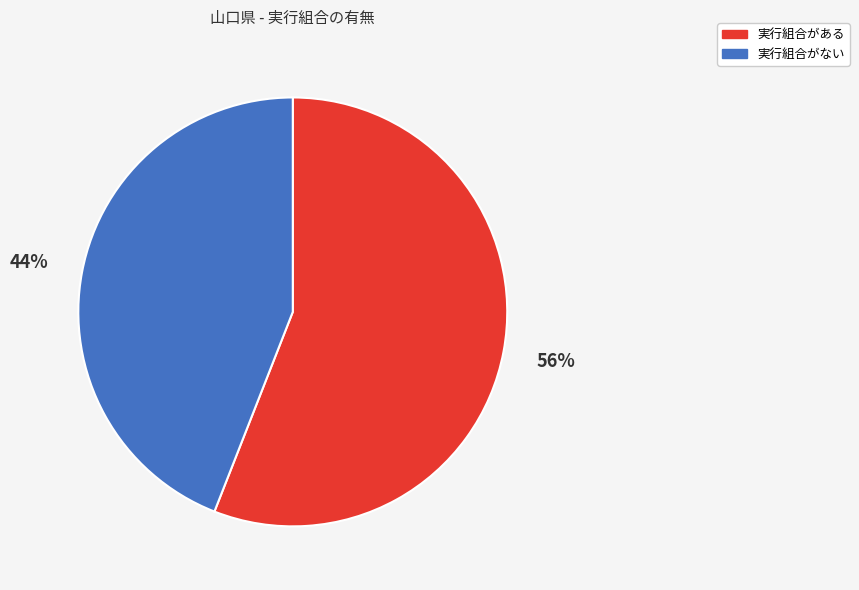

Do 実行組合がない and 実行組合がある together represent more than half of the pie?

Yes